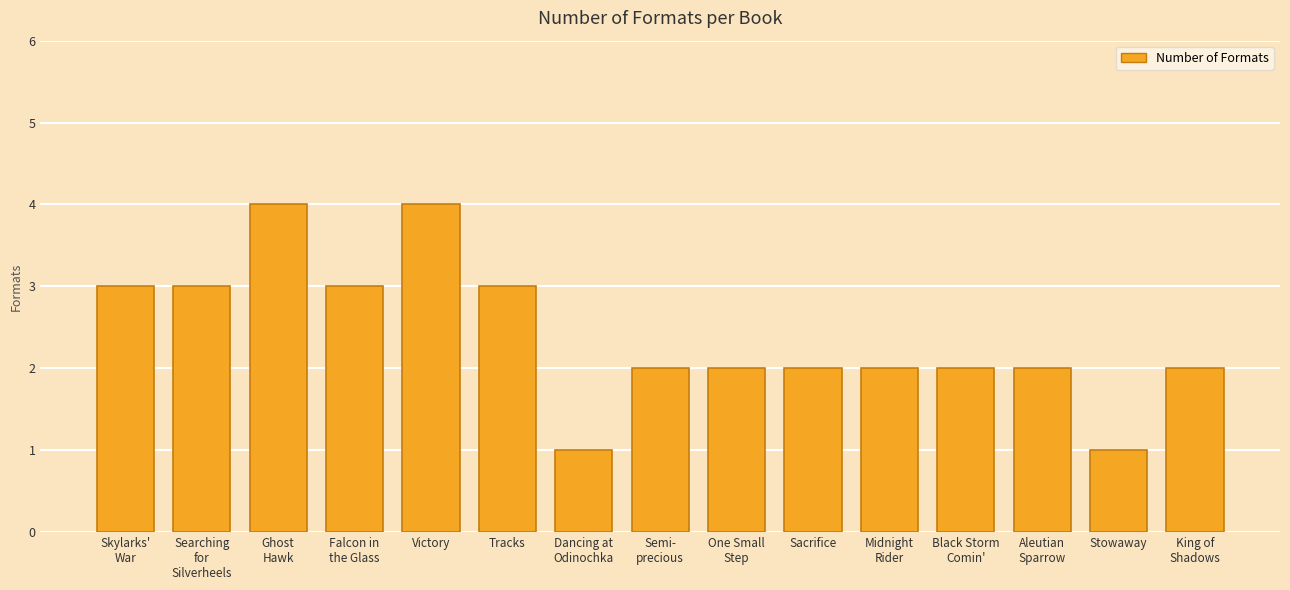

What is the value of the 5th bar from the left?

4